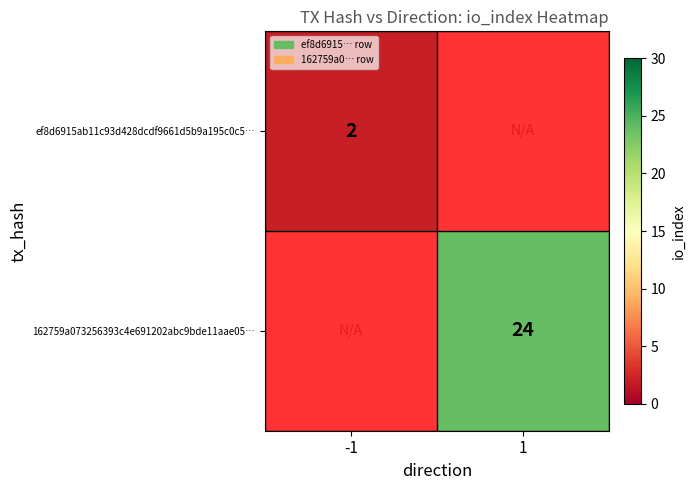

Is the value of ef8d6915ab11c93d428dcdf9661d5b9a195c0c5… at -1 greater than the value of 162759a073256393c4e691202abc9bde11aae05… at 1?

No